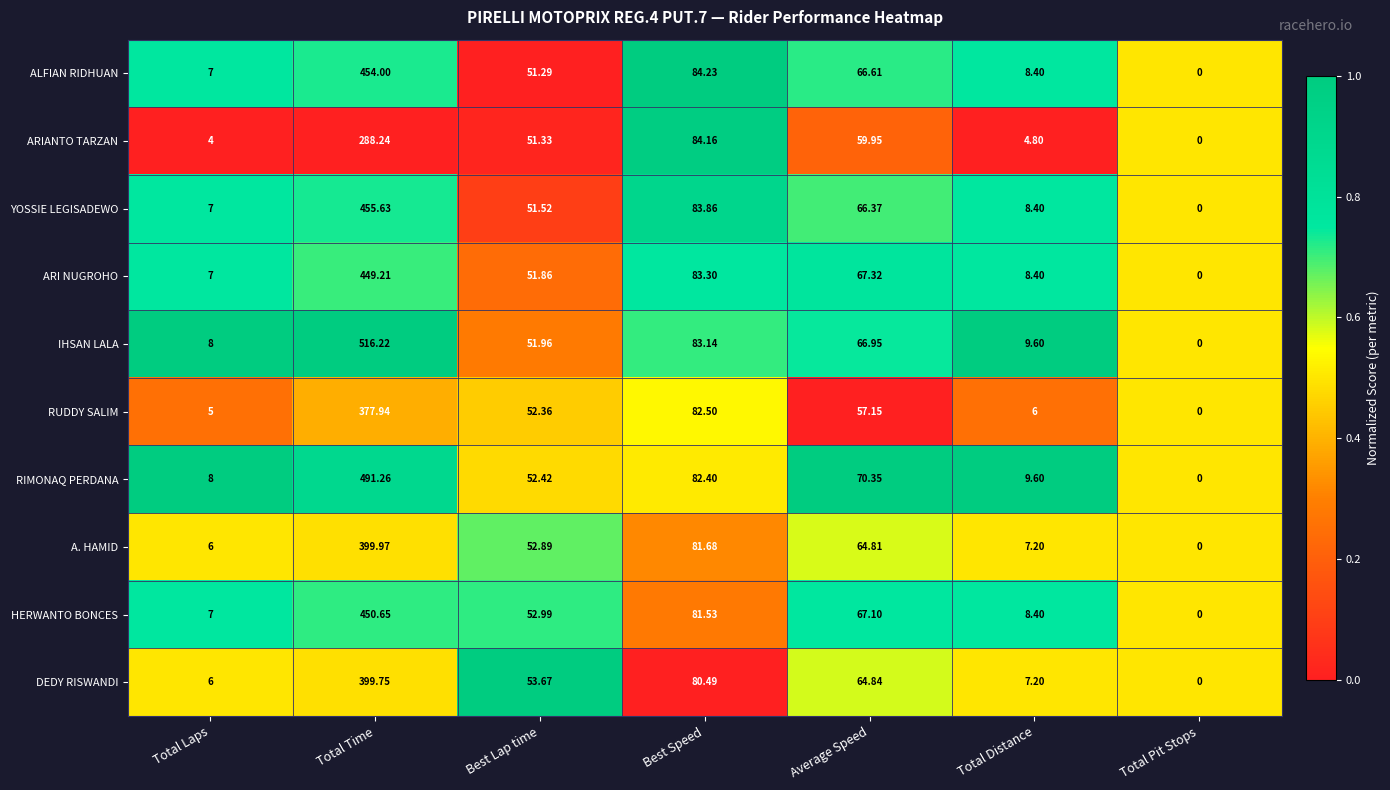

Which series has the widest spread of values?

IHSAN LALA